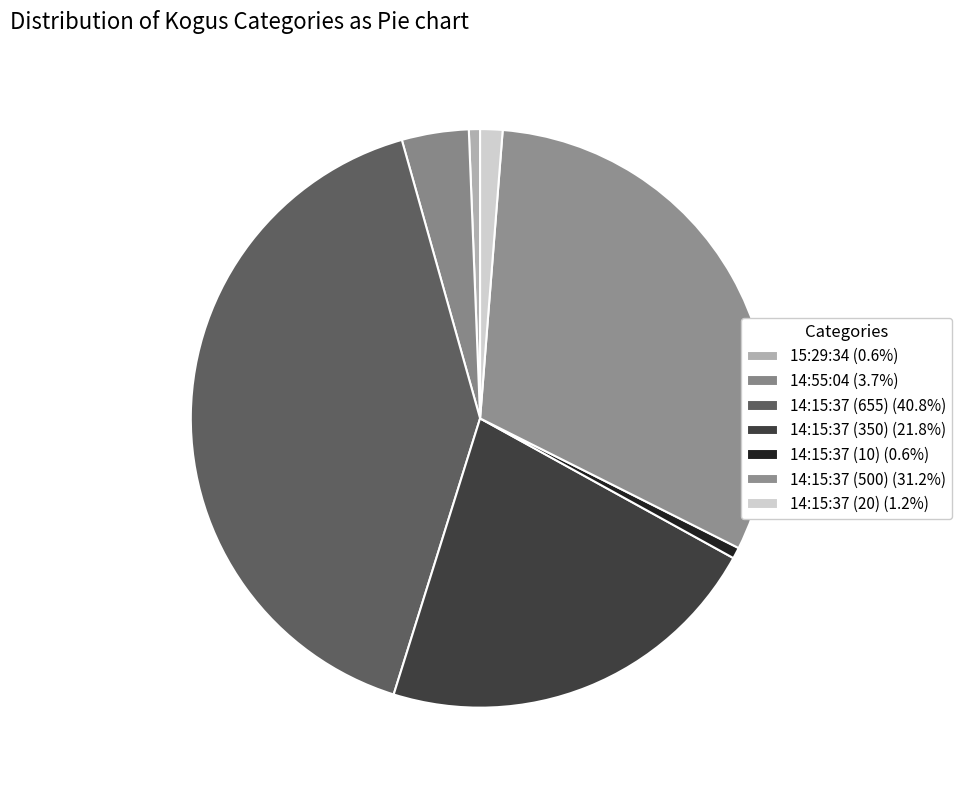

Approximately how many times larger is the value at 14:15:37 (350) compared to 14:15:37 (500)?

0.7